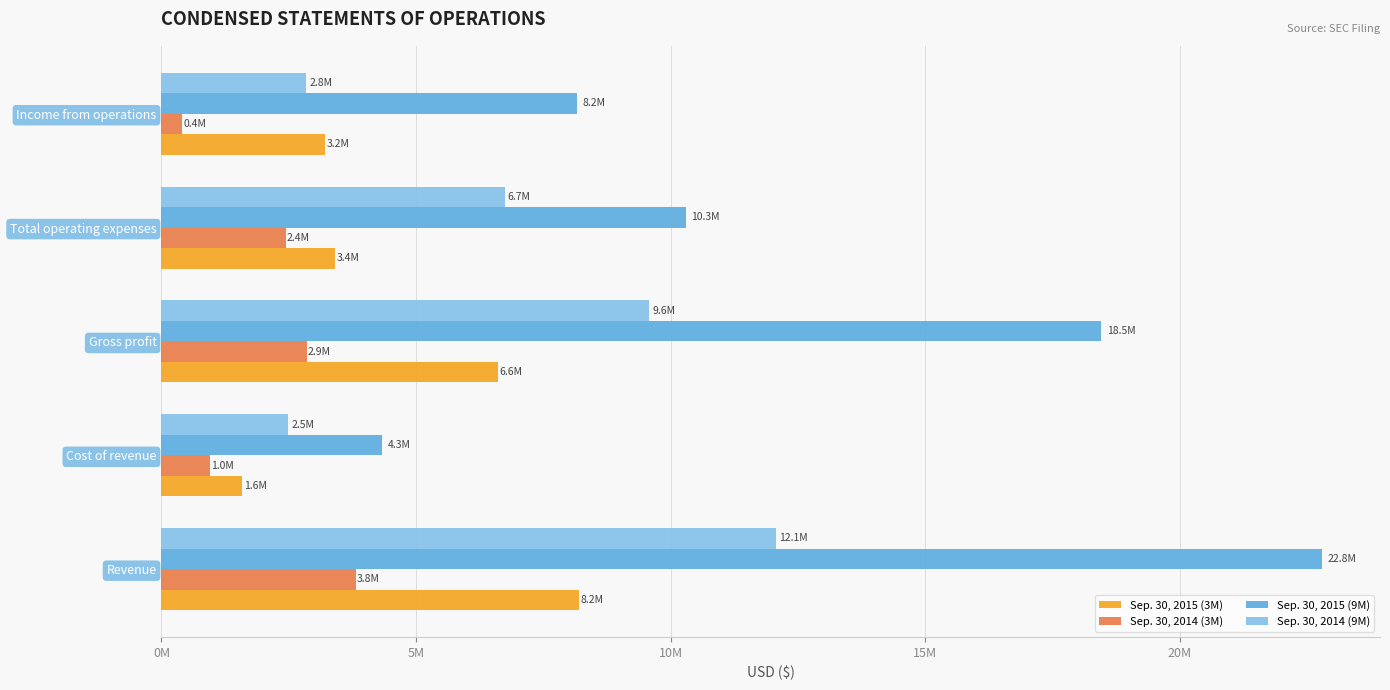

What are all the series names shown in the legend?

Sep. 30, 2015 (3M), Sep. 30, 2014 (3M), Sep. 30, 2015 (9M), Sep. 30, 2014 (9M)